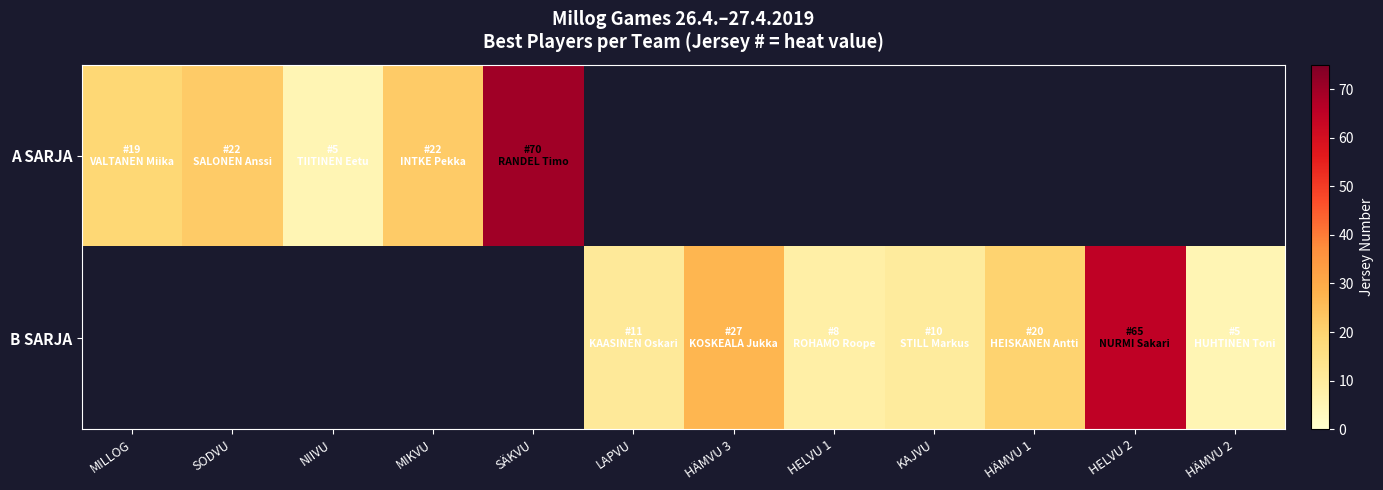

Is it true that B SARJA equals 3.9 at HELVU 1?

False